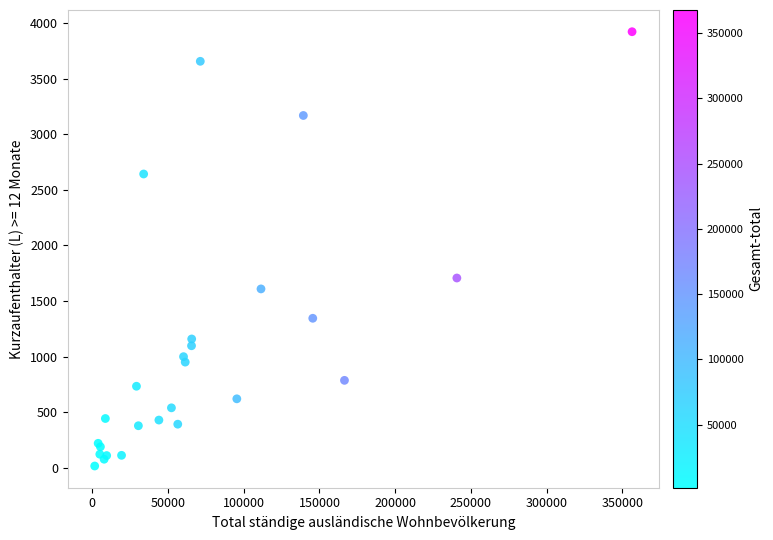

What Y value in the scatter plot is closest to 1969?

1707